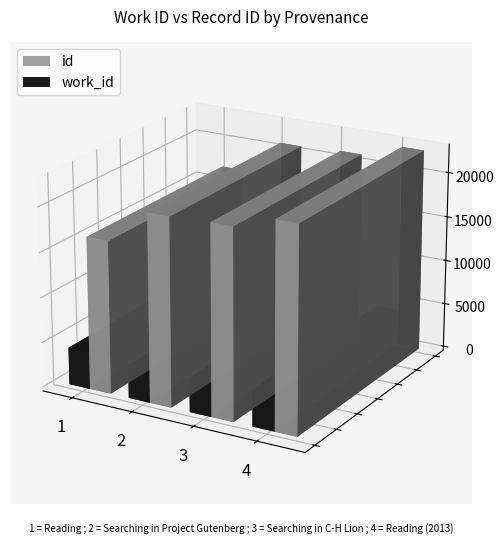

What is the total value across all series at Reading?

21088